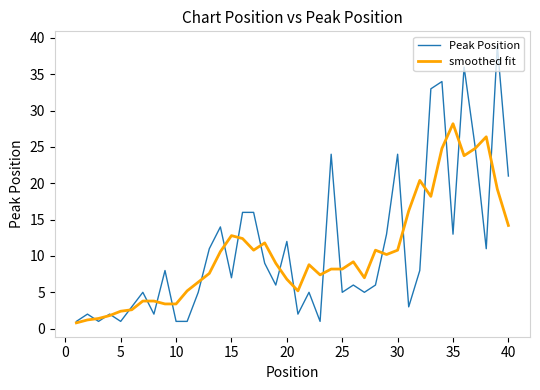

Which series has the largest range (max minus min)?

Peak Position